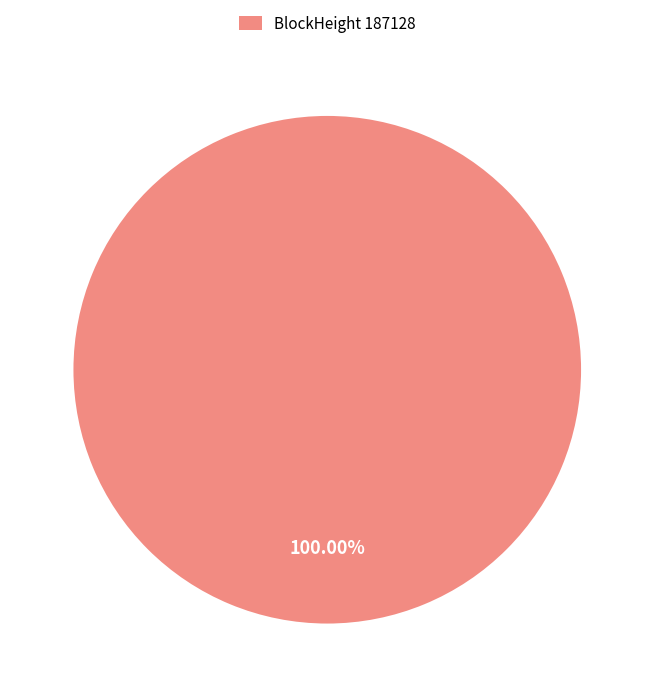

Is there any slice that represents more than half of the pie?

Yes